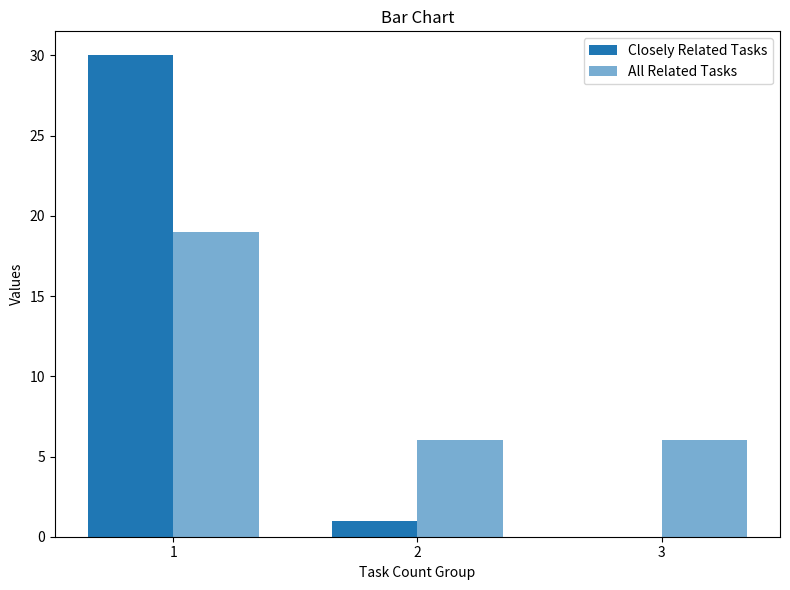

How many distinct data groups are displayed?

2